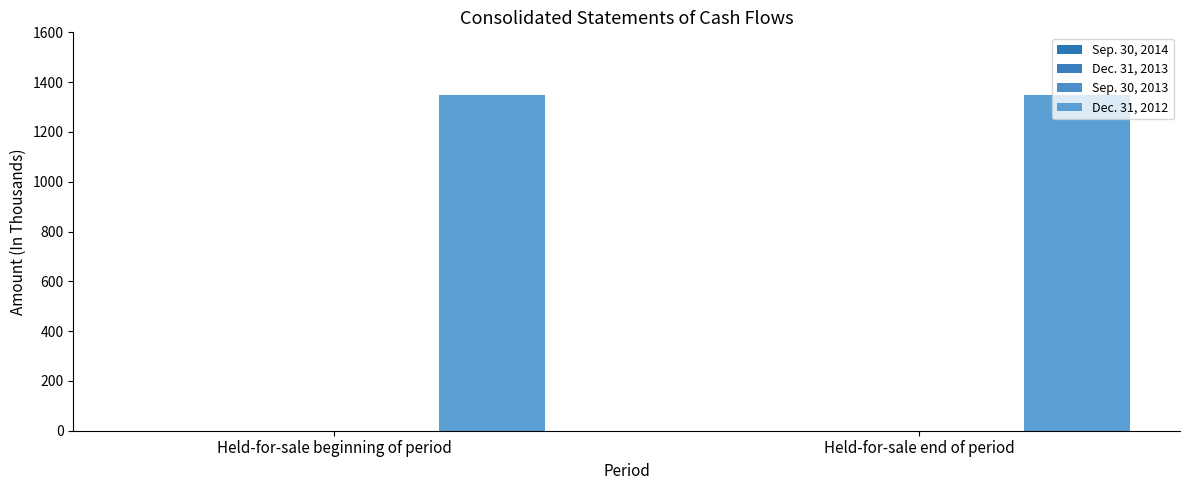

Reading left to right, what are all the values shown in this chart?

Sep. 30, 2014: Held-for-sale beginning of period=0	Held-for-sale end of period=0
Dec. 31, 2013: Held-for-sale beginning of period=0	Held-for-sale end of period=0
Sep. 30, 2013: Held-for-sale beginning of period=0	Held-for-sale end of period=0
Dec. 31, 2012: Held-for-sale beginning of period=1350	Held-for-sale end of period=1350